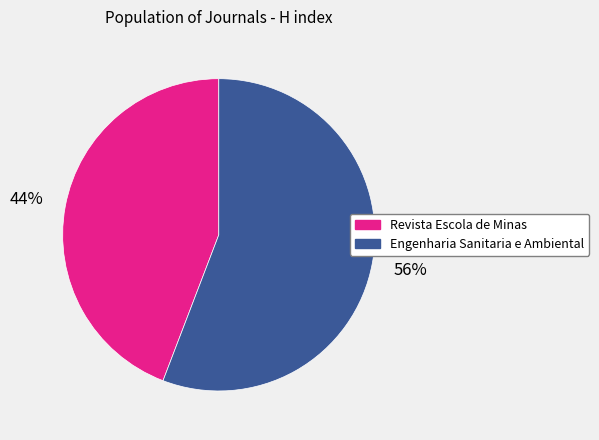

Which category has the biggest portion of the pie?

Engenharia Sanitaria e Ambiental